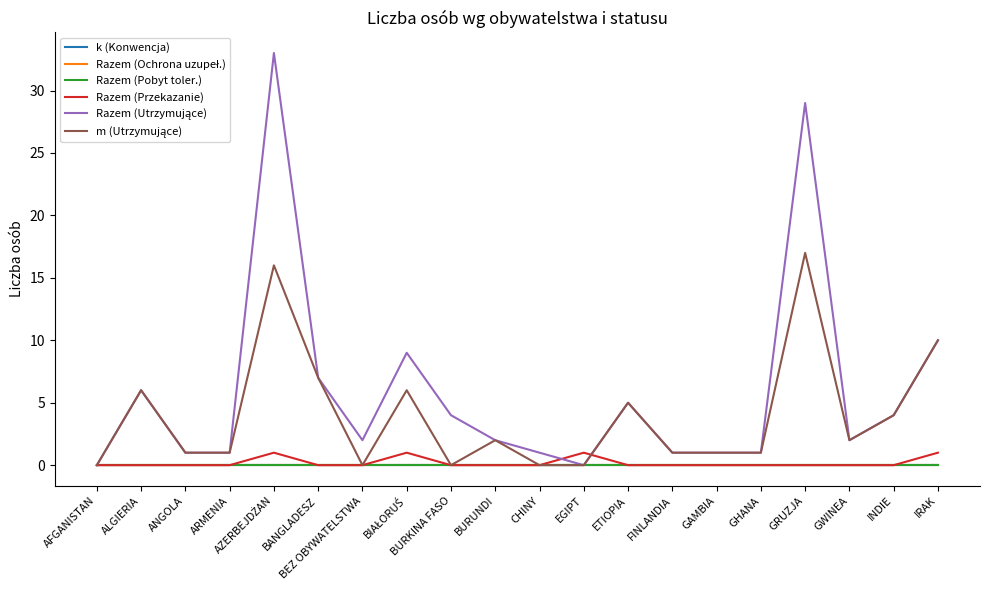

Rank the series by their maximum value, from highest to lowest.

Razem (Utrzymujące), m (Utrzymujące), Razem (Przekazanie), k (Konwencja), Razem (Ochrona uzupeł.), Razem (Pobyt toler.)